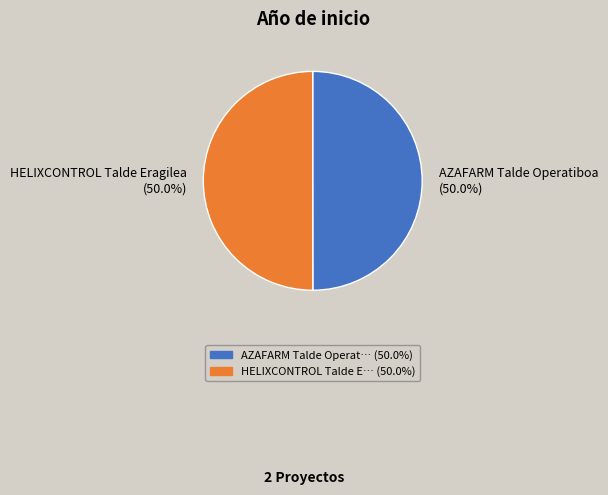

What is the ratio of the value at HELIXCONTROL Talde Eragilea (50.0%) to the value at AZAFARM Talde Operatiboa (50.0%)?

1.0